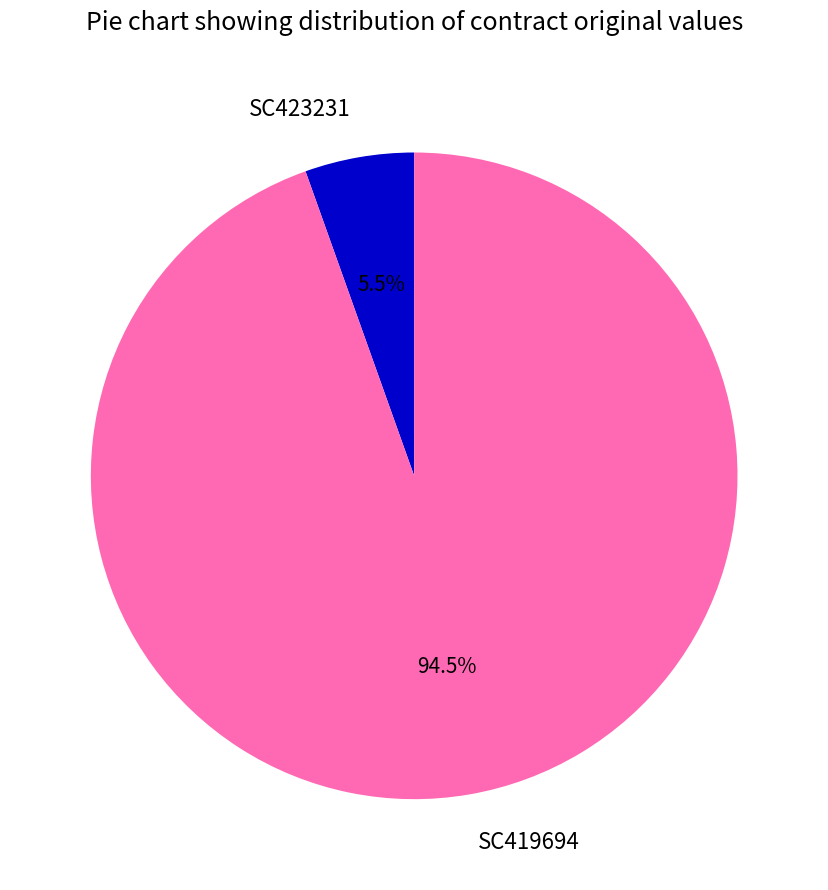

Is there a majority slice in this chart?

Yes